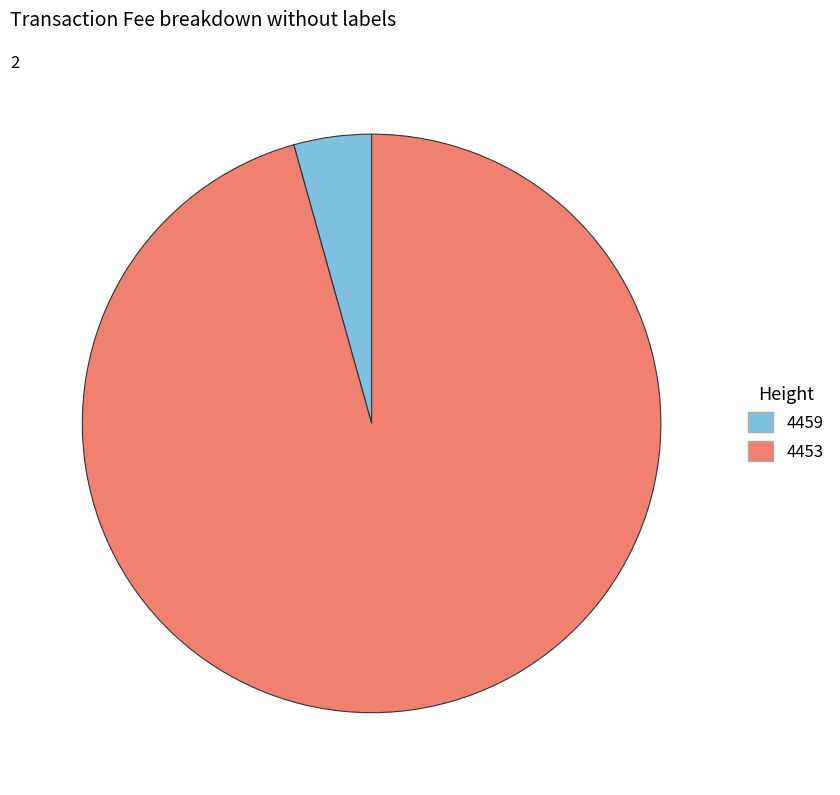

Is there a majority slice in this chart?

Yes